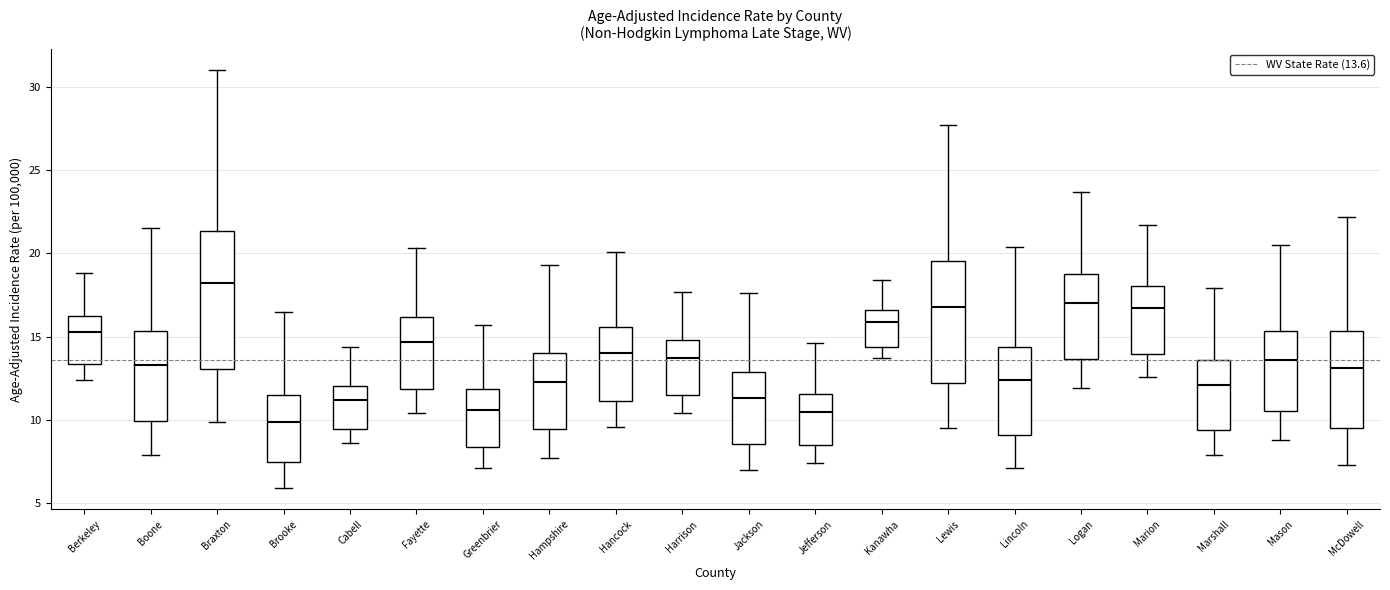

Where does the upper whisker of the box for Braxton end on the y-axis? The values are not printed on the chart, so give them approximately, as read against the axis.

31.0